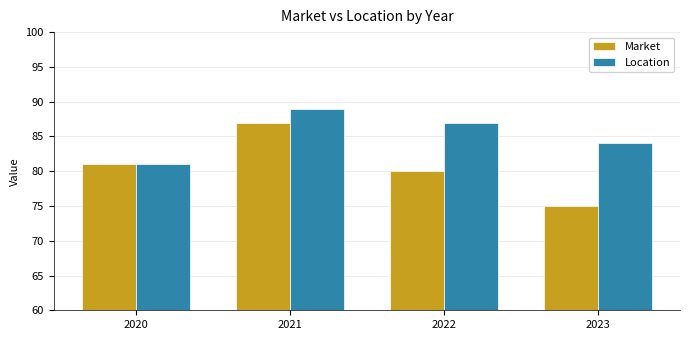

What is the average value of the Location series?

85